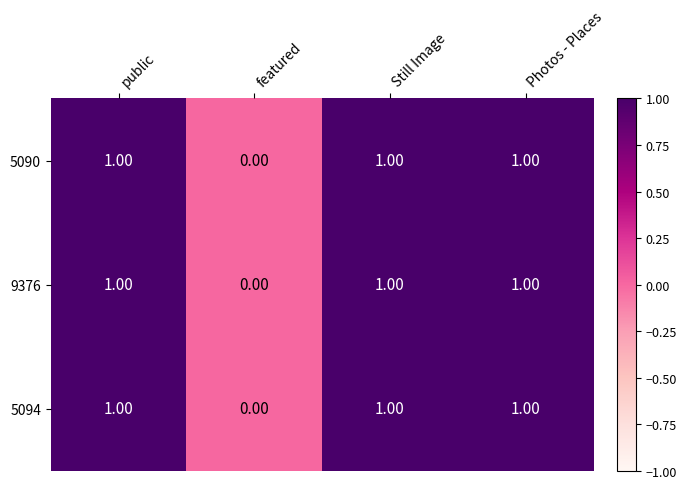

What is the total value across all series at public?

3